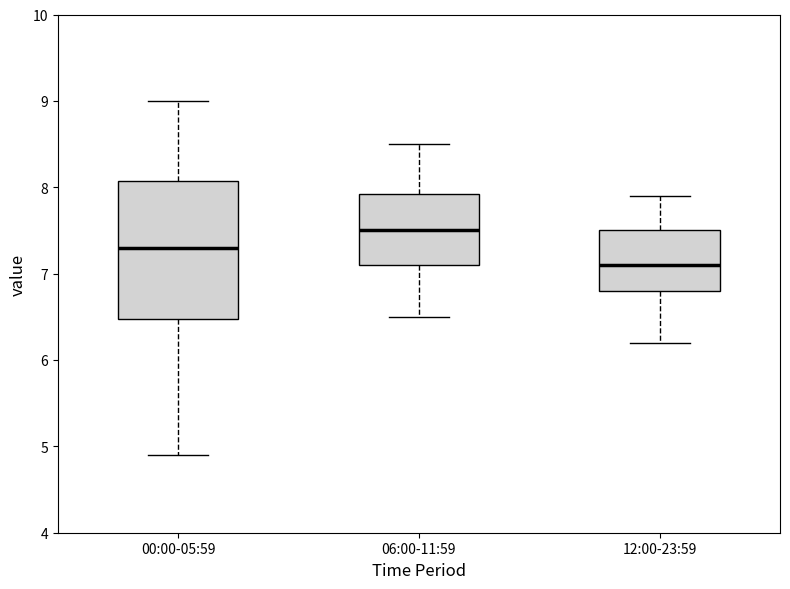

Which box is the tallest, from its lower edge to its upper edge?

00:00-05:59